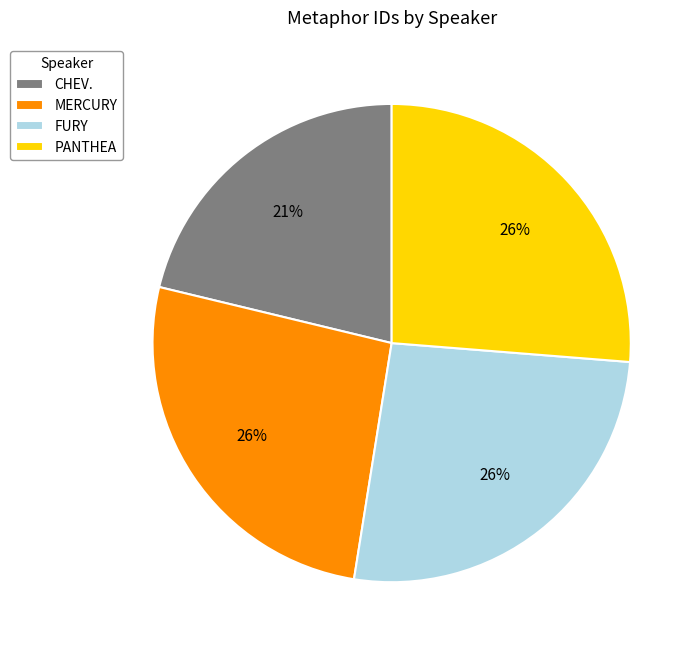

How many slices are in this pie chart?

4